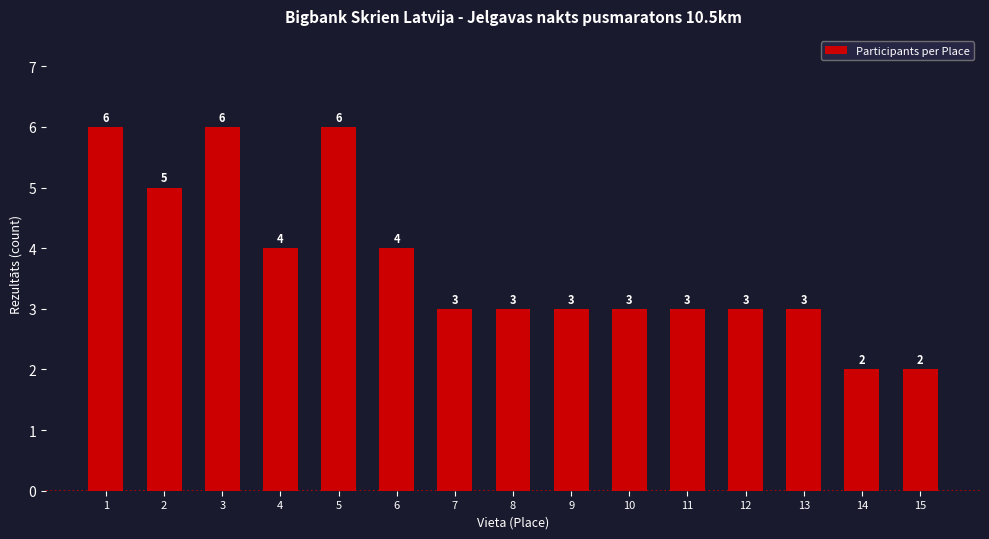

What is the change in value from 5 to 11?

-3